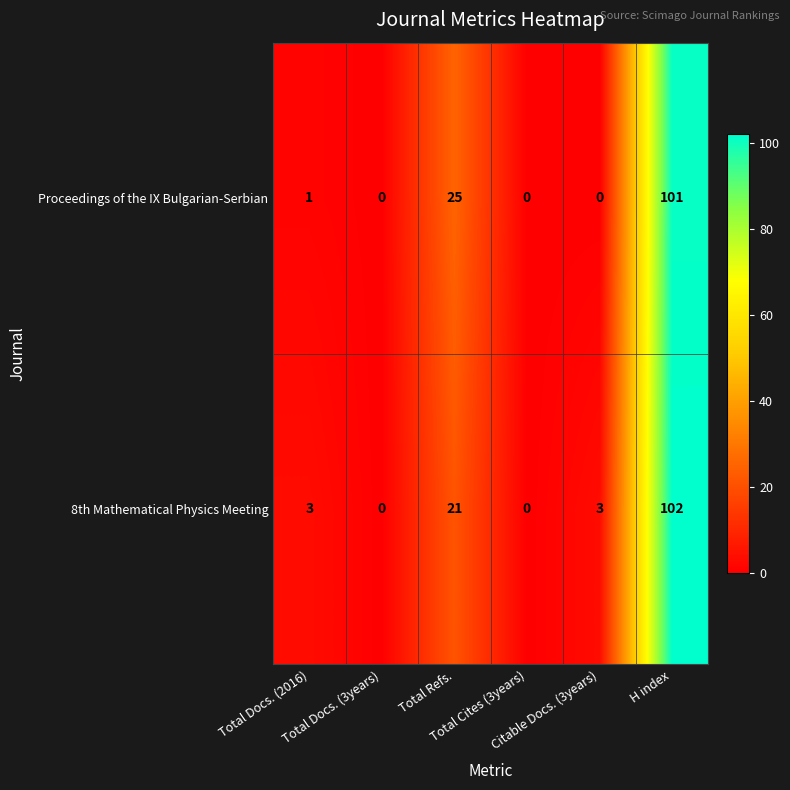

At Total Refs., list the series in order from smallest to largest.

8th Mathematical Physics Meeting, Proceedings of the IX Bulgarian-Serbian